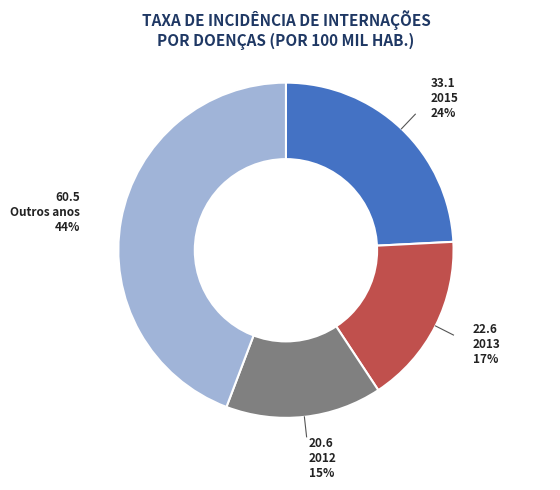

How many segments does this pie chart have?

4